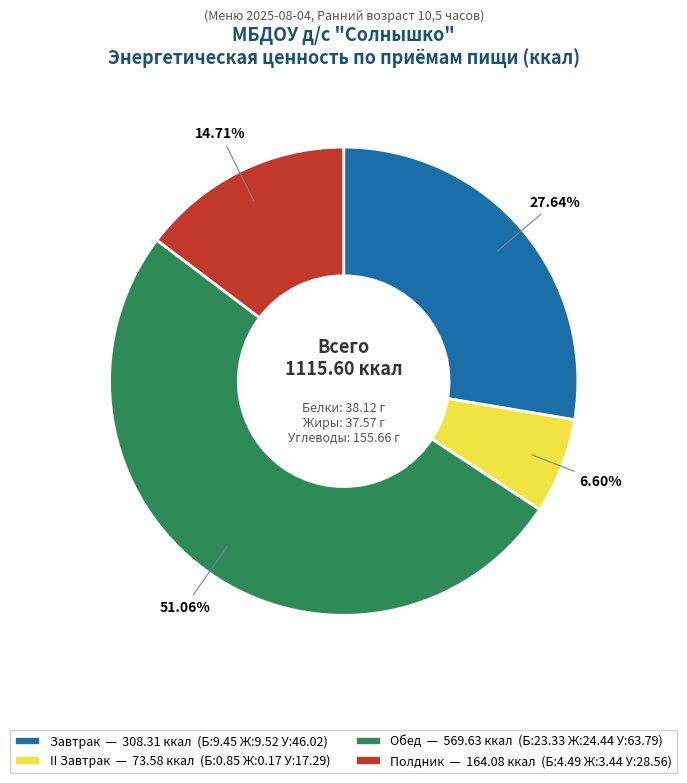

To the nearest percent, what percentage of the pie is Полдник?

15%